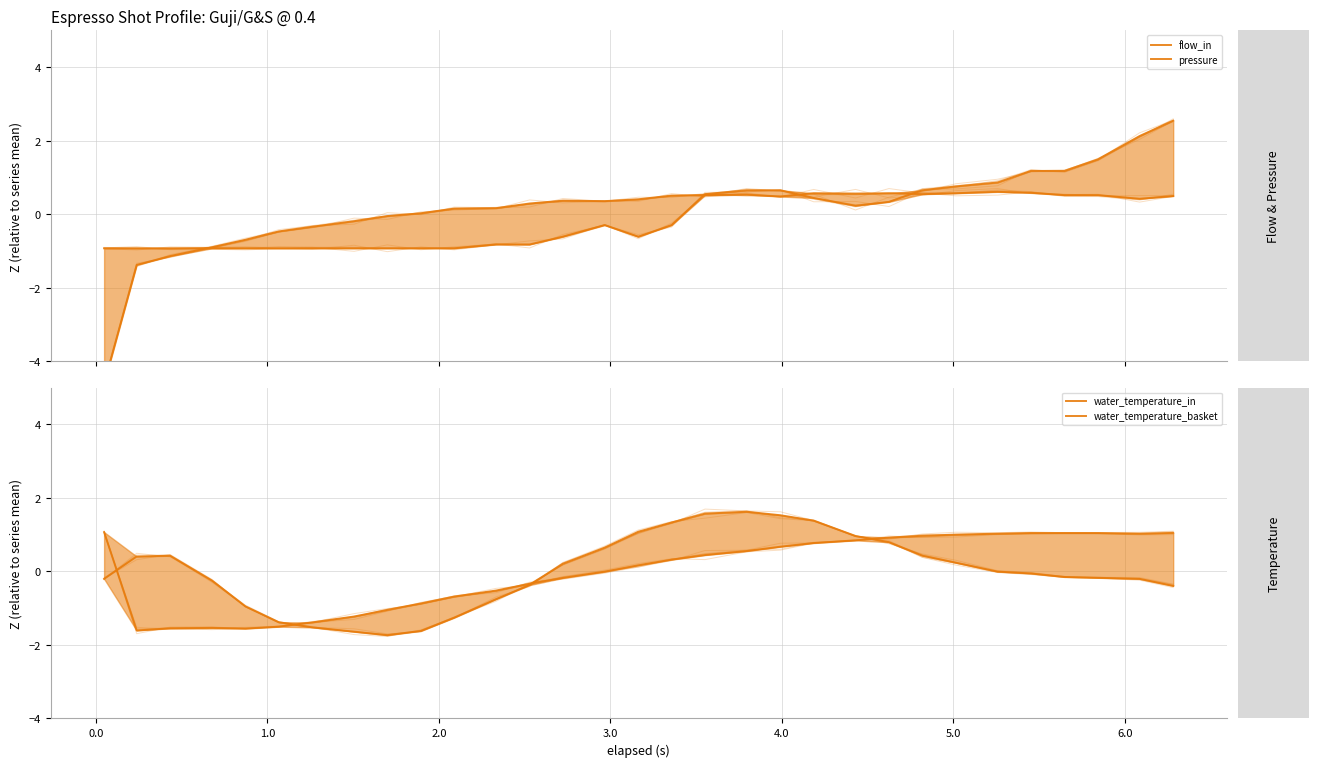

What is the maximum value shown in the chart?

2.5